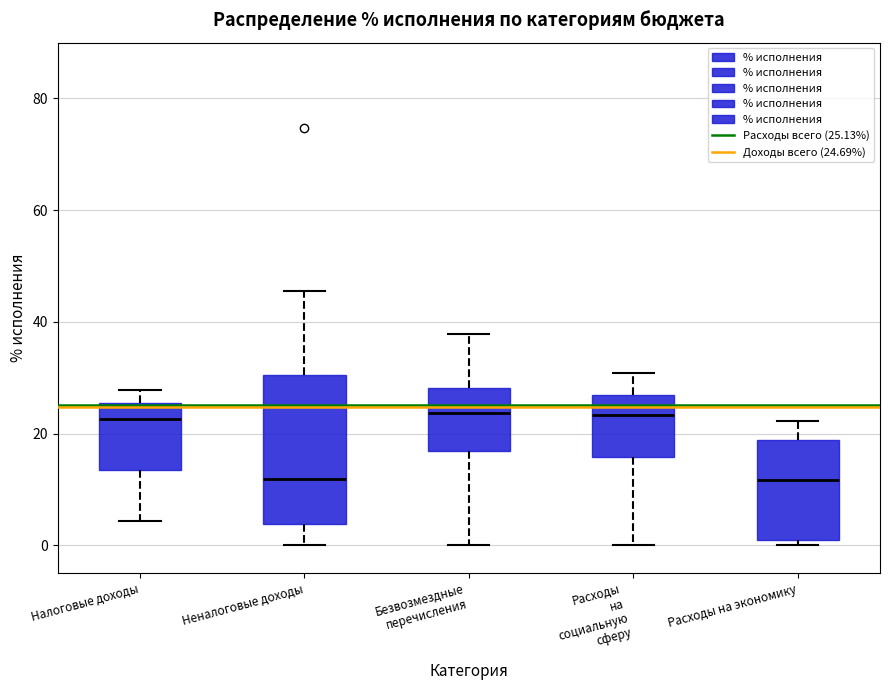

Reading left to right, read every box against the y-axis: the position of its median line, the range the box covers, and the ends of its whiskers. The values are not printed on the chart, so give them approximately, as read against the axis.

Налоговые доходы: median 22, box 14 to 26, whiskers 4 to 28
Неналоговые доходы: median 12, box 4 to 30, whiskers 0 to 46
Безвозмездные перечисления: median 24, box 16 to 28, whiskers 0 to 38
Расходы на социальную сферу: median 24, box 16 to 26, whiskers 0 to 30
Расходы на экономику: median 12, box 0 to 18, whiskers 0 (just below the box's lower edge) to 22